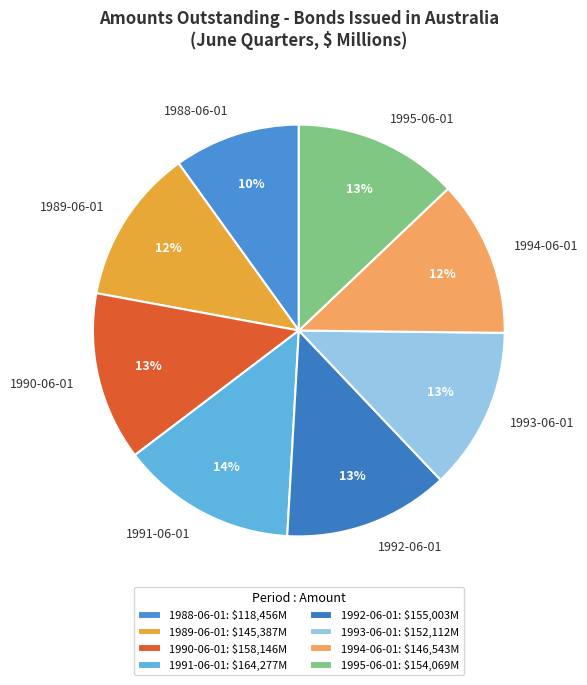

How many slices are in this pie chart?

8